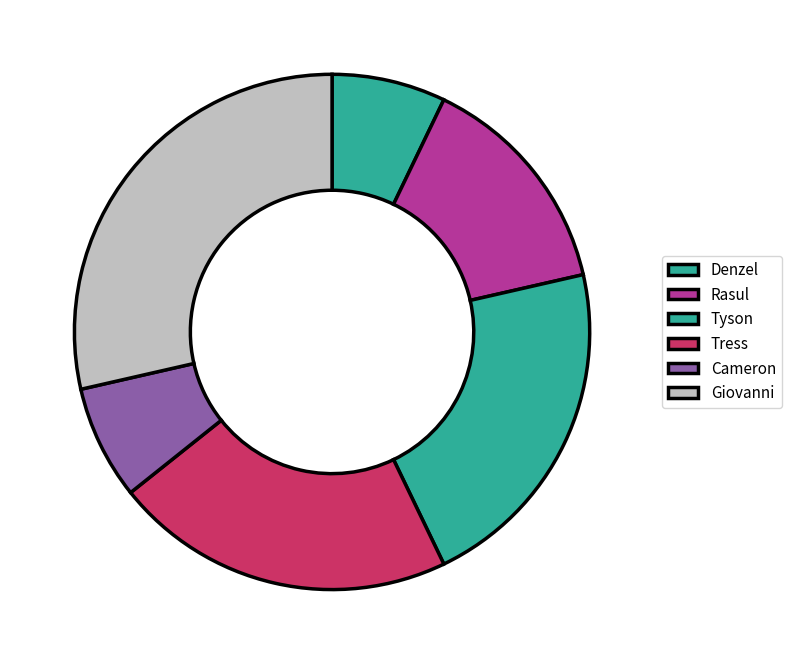

Which category has the smallest portion of the pie?

Denzel